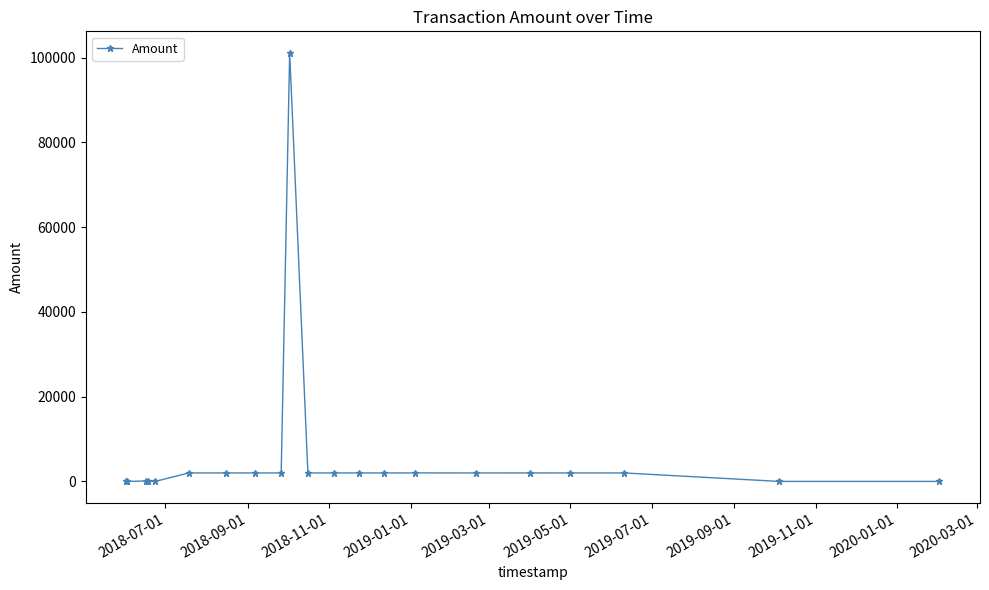

What is the average value?

6062.0